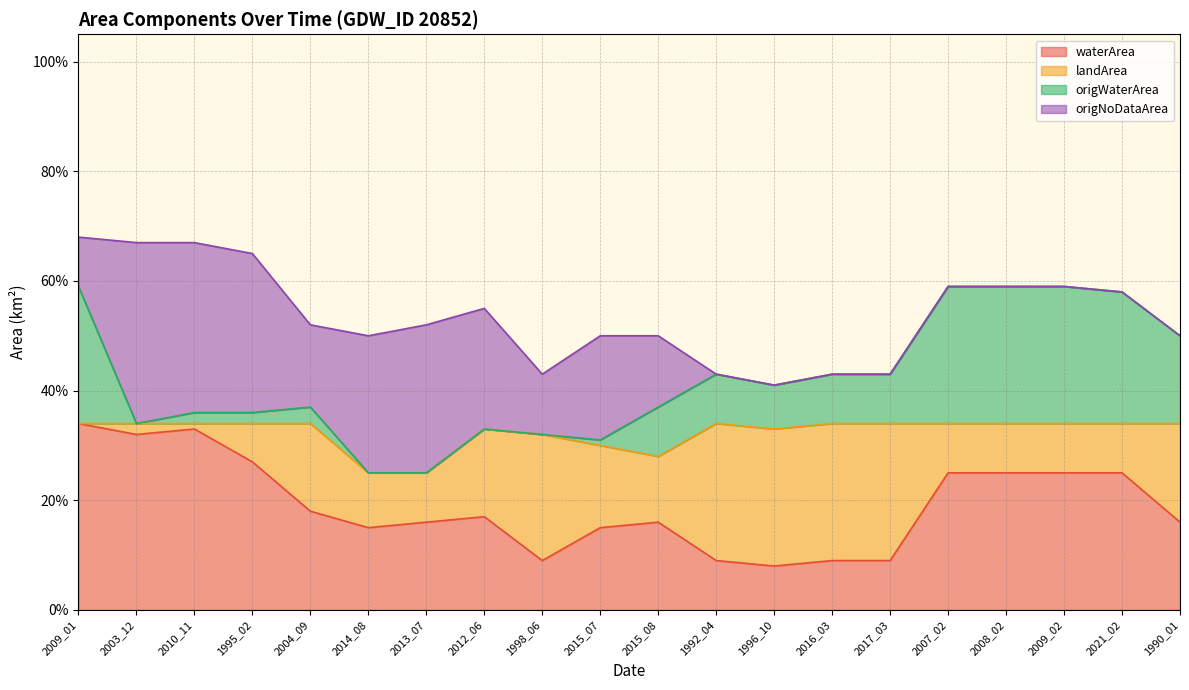

What is the difference between the maximum and minimum values in the waterArea series?

0.3